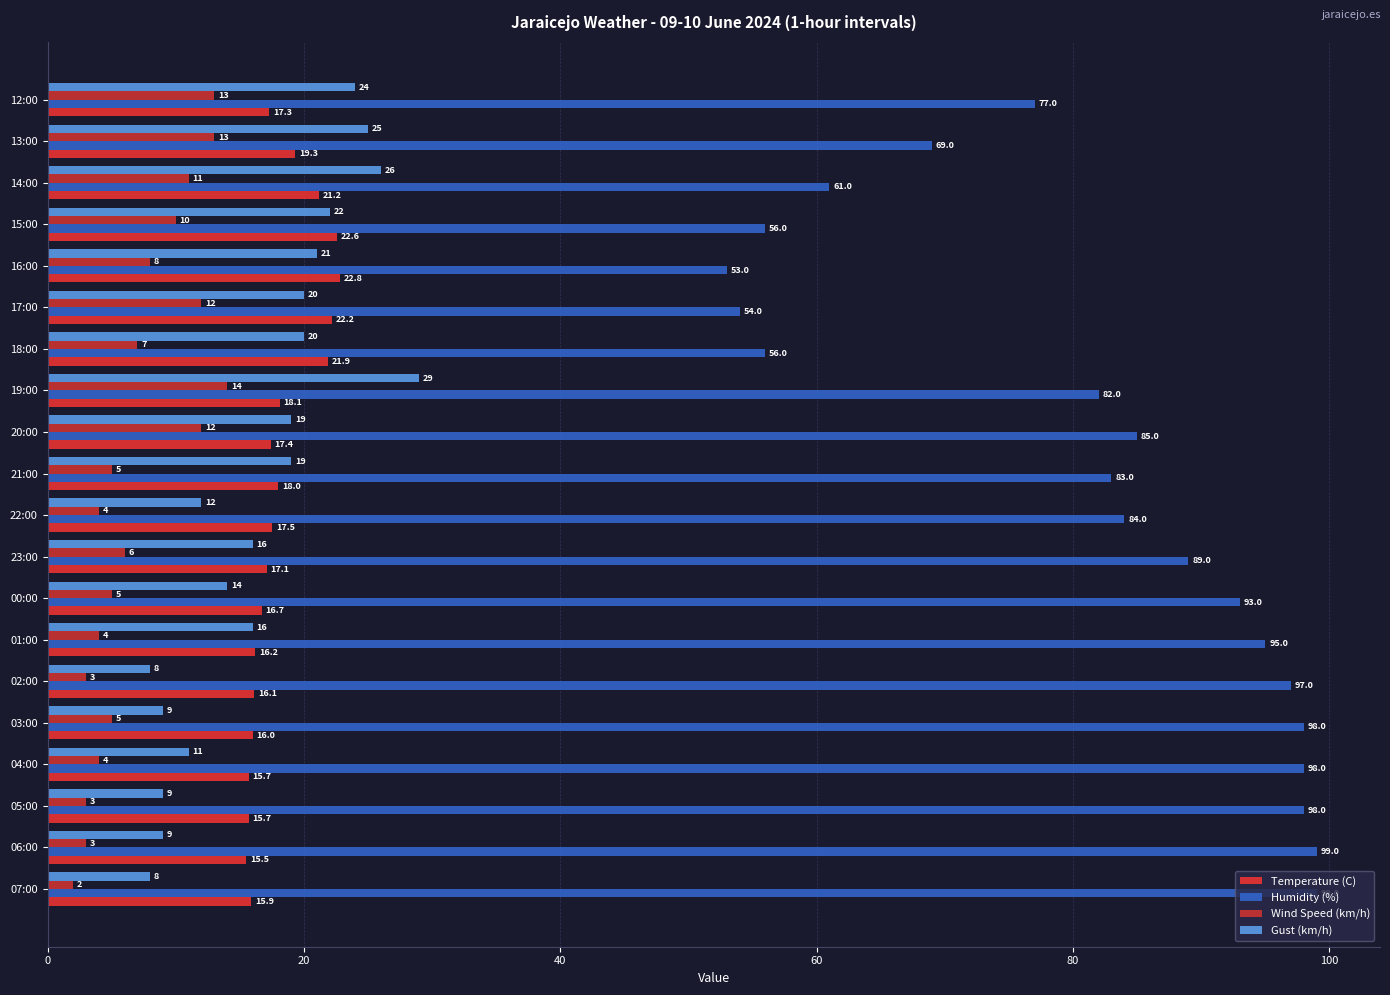

Count the number of data series in this chart.

4